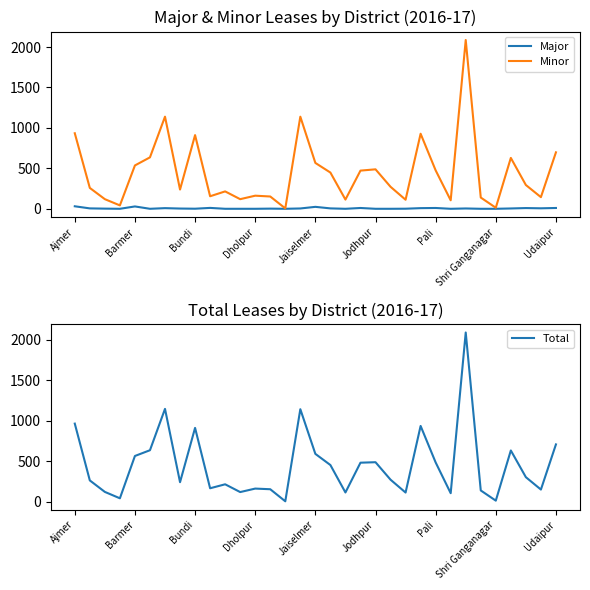

True or false: Major and Minor intersect in this chart.

False